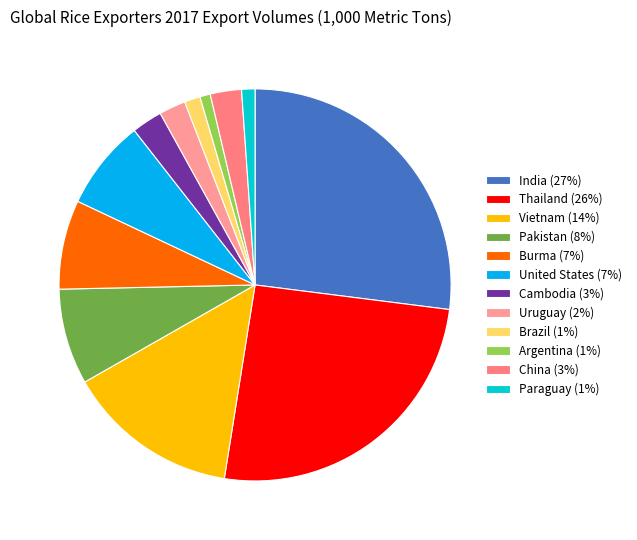

What is the change in value from Pakistan to Brazil?

-3006